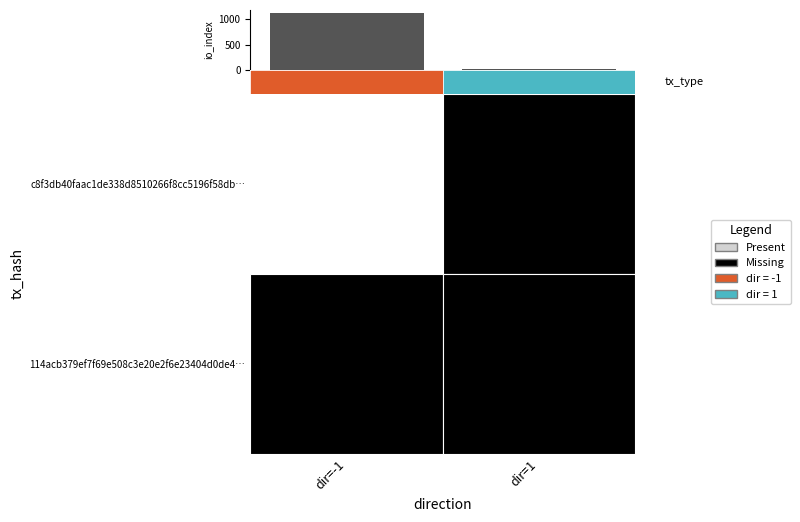

What is the sum of all values?

1137